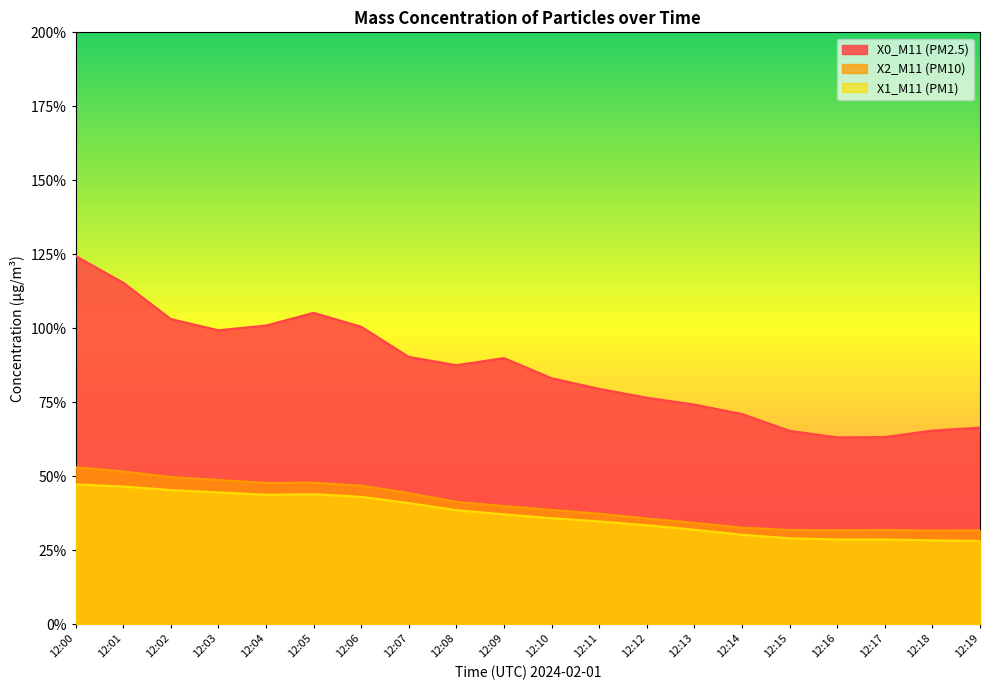

What is the smallest value displayed?

2.8